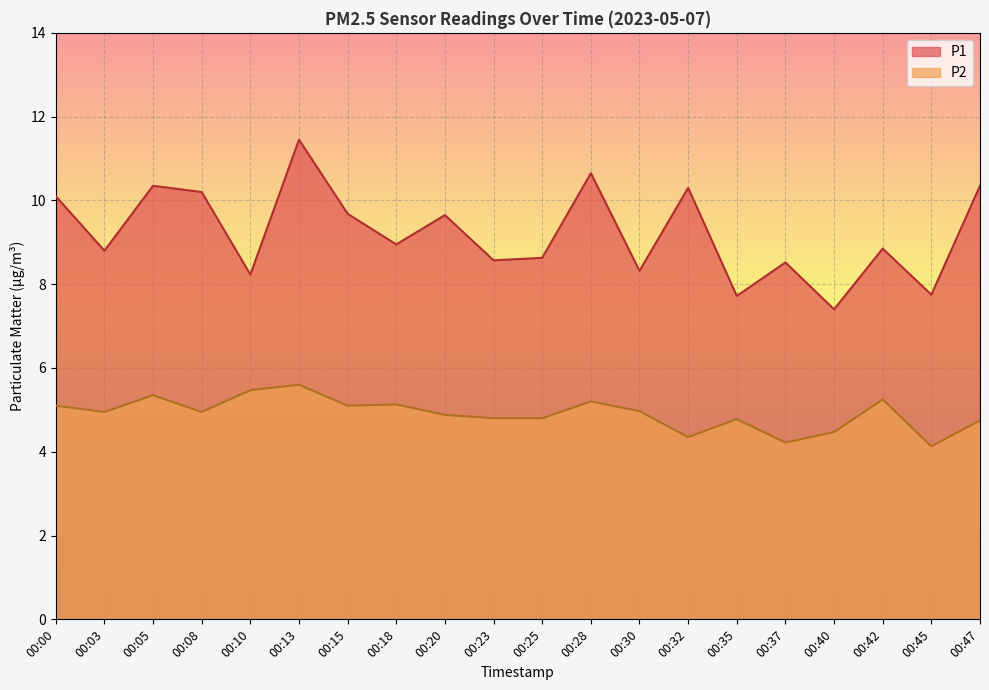

List the series in order of their overall mean, lowest first.

P2, P1